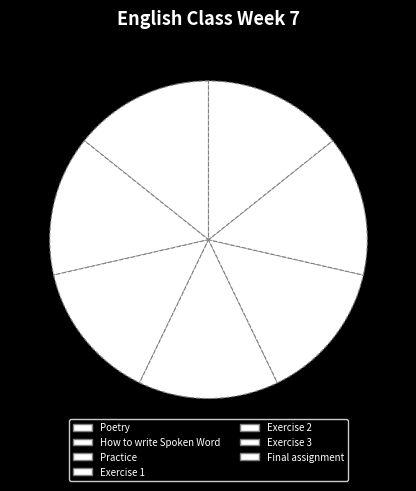

How many segments does this pie chart have?

7